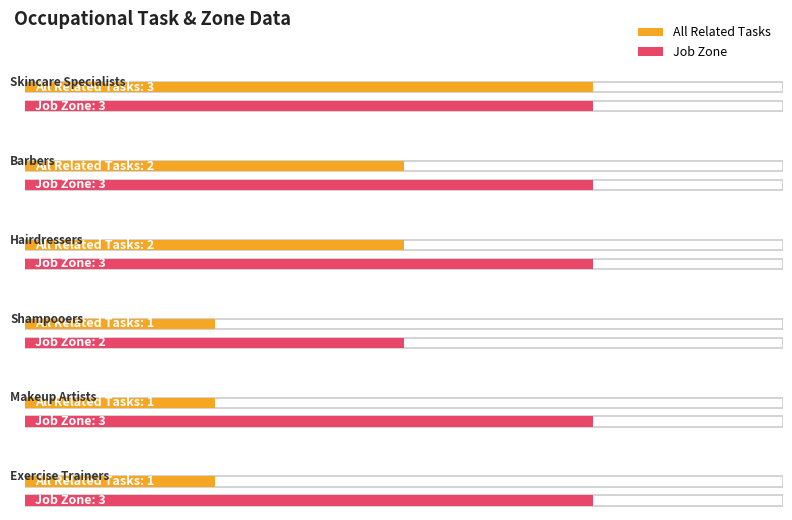

Which series has the largest range (max minus min)?

All Related Tasks